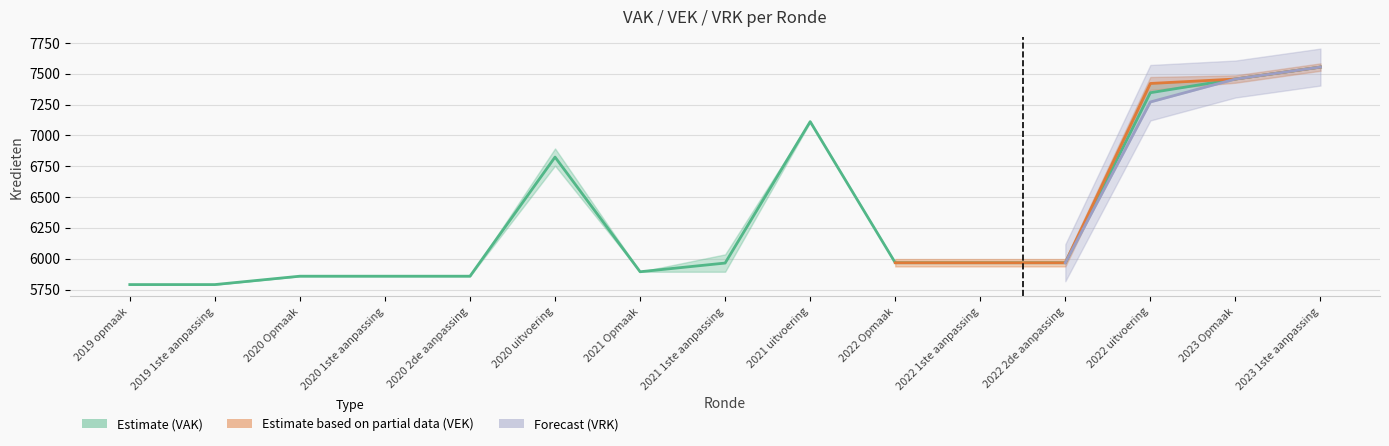

At which category is the sum across all series the highest?

2023 1ste aanpassing